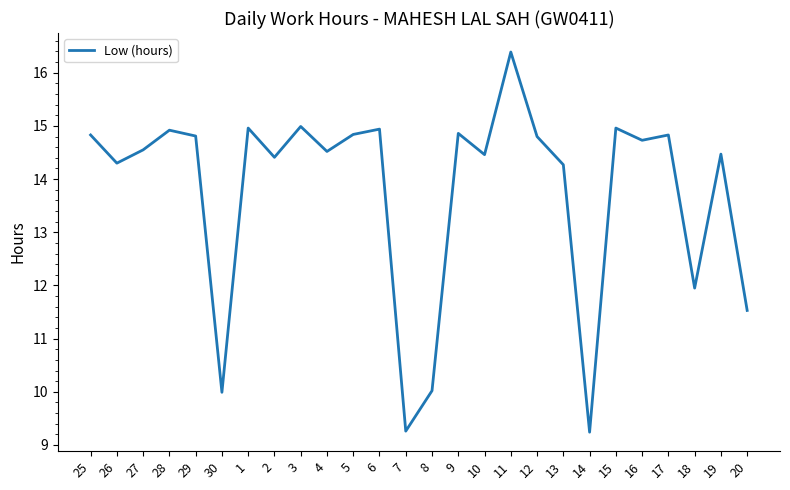

Where does the data first go above 14?

25